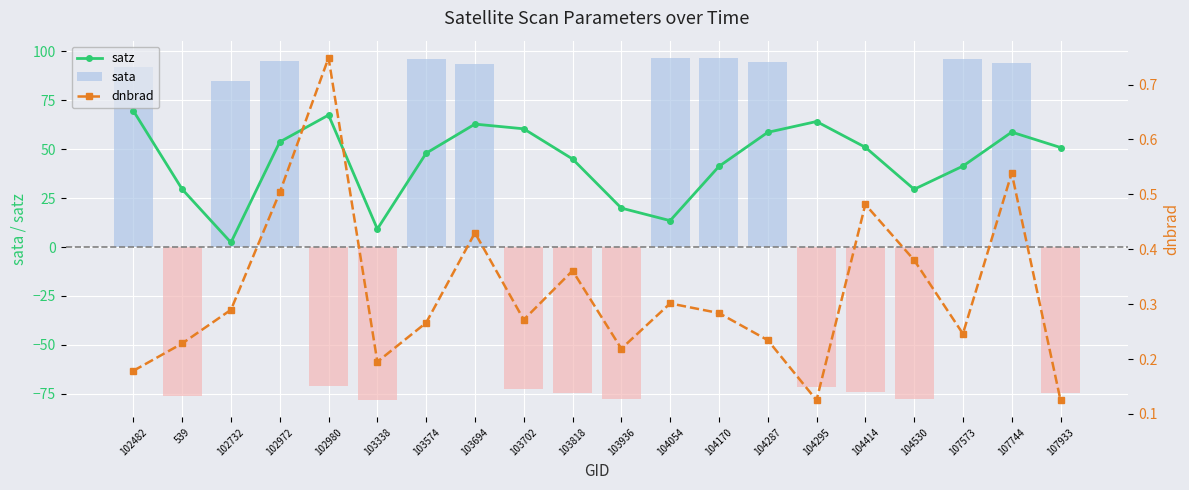

At how many categories does at least one series exceed -64?

20